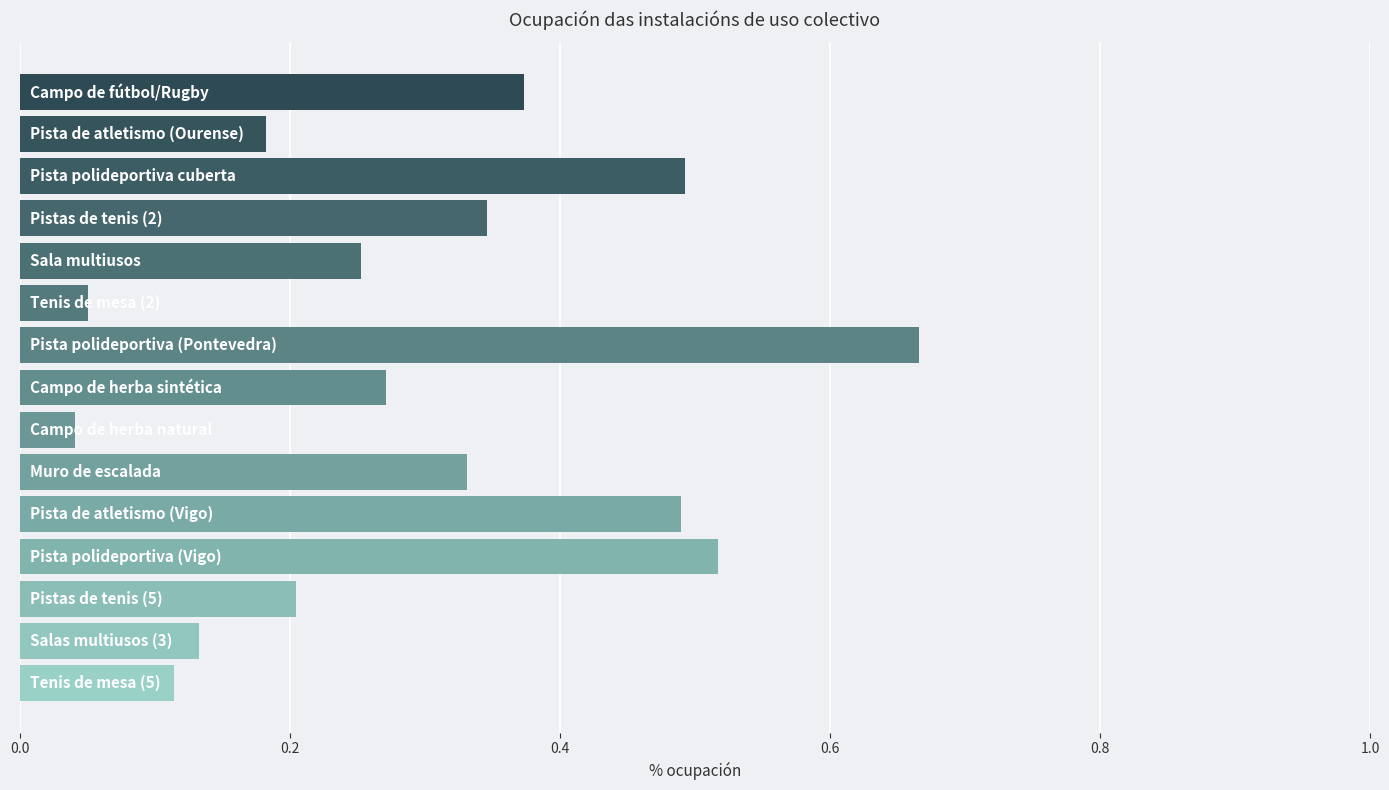

What is the difference between the maximum and minimum values?

0.6